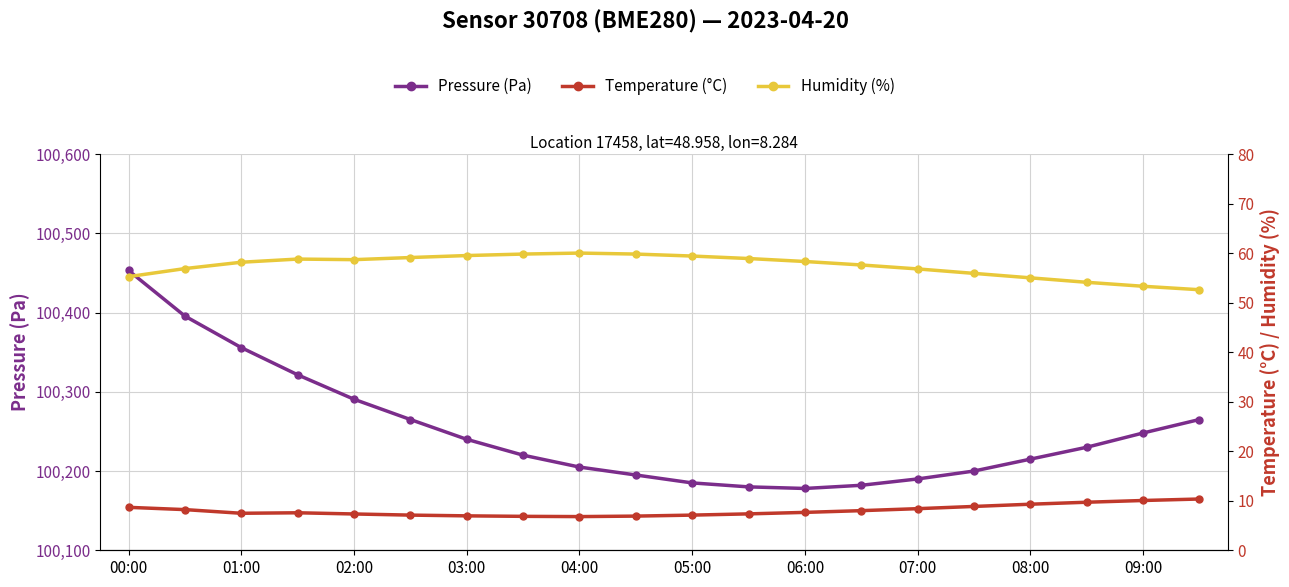

The Humidity (%) series shows 53.3 at 09:00. True or false?

True